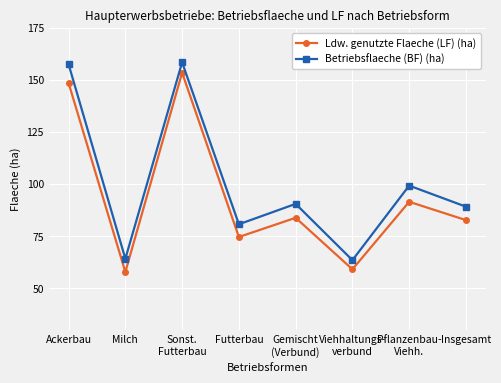

True or false: Betriebsflaeche (BF) (ha) and Ldw. genutzte Flaeche (LF) (ha) cross at least once.

False